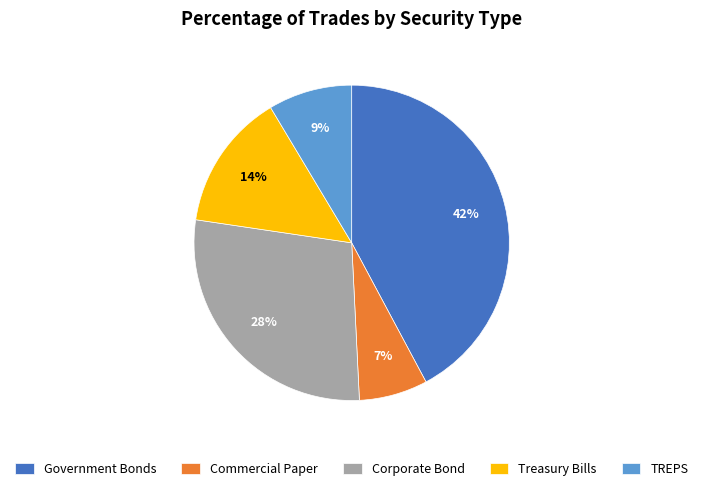

Which slice is the smallest?

Commercial Paper